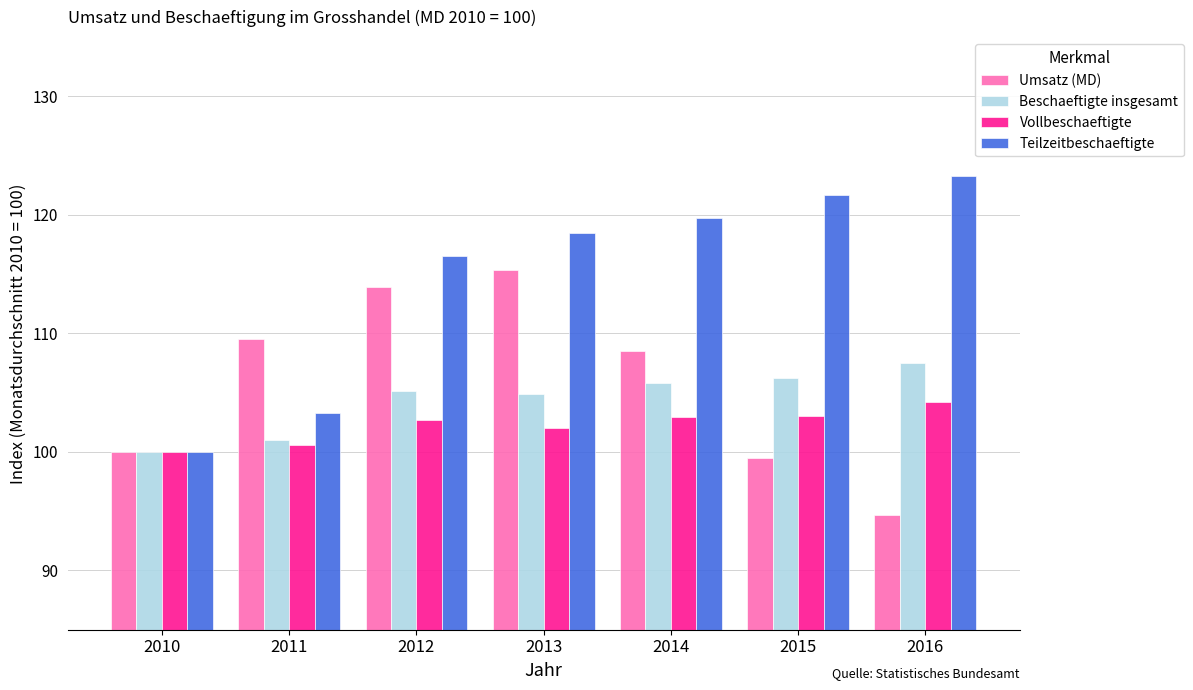

What is the minimum value shown in the chart?

94.7